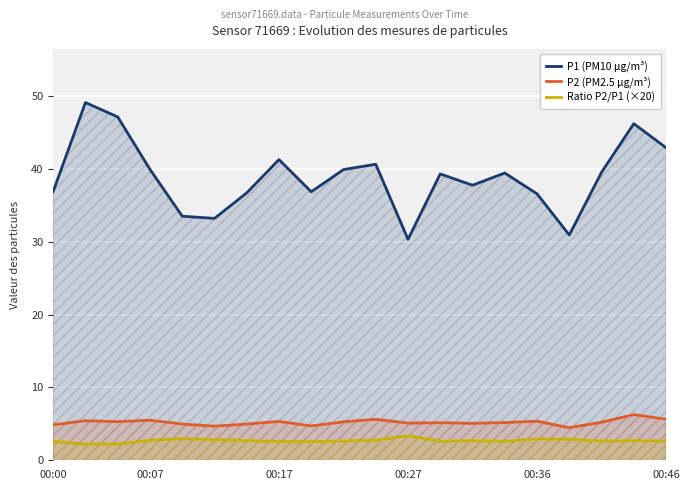

Which series has the largest range (max minus min)?

P1 (PM10 µg/m³)